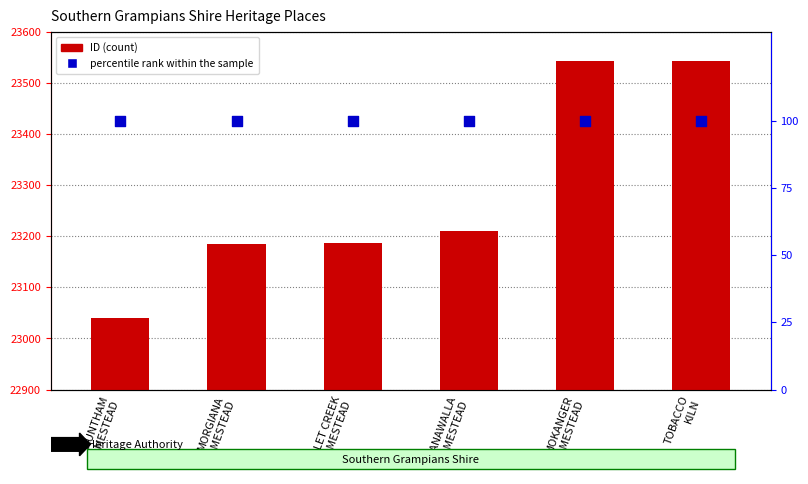

At which category is the sum across all series the highest?

TOBACCO
KILN